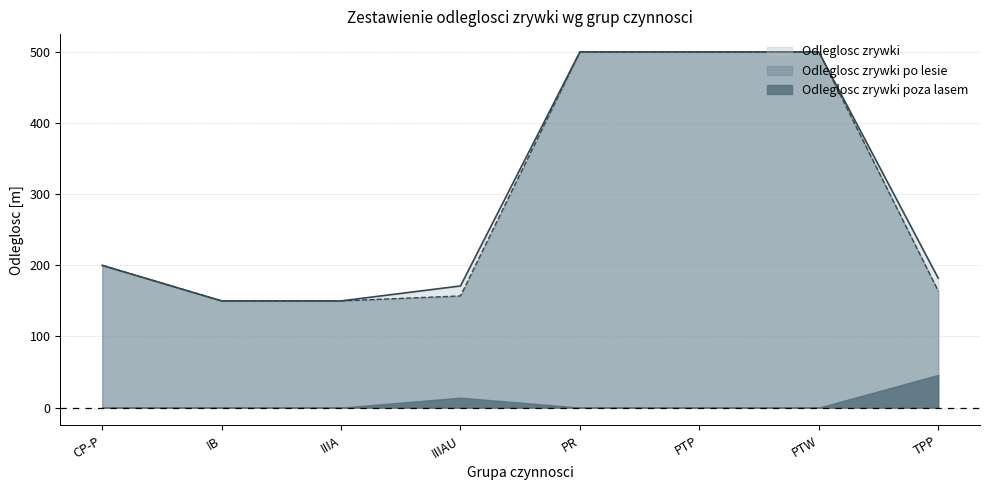

What is the label of the 3rd point from the left?

IIIA